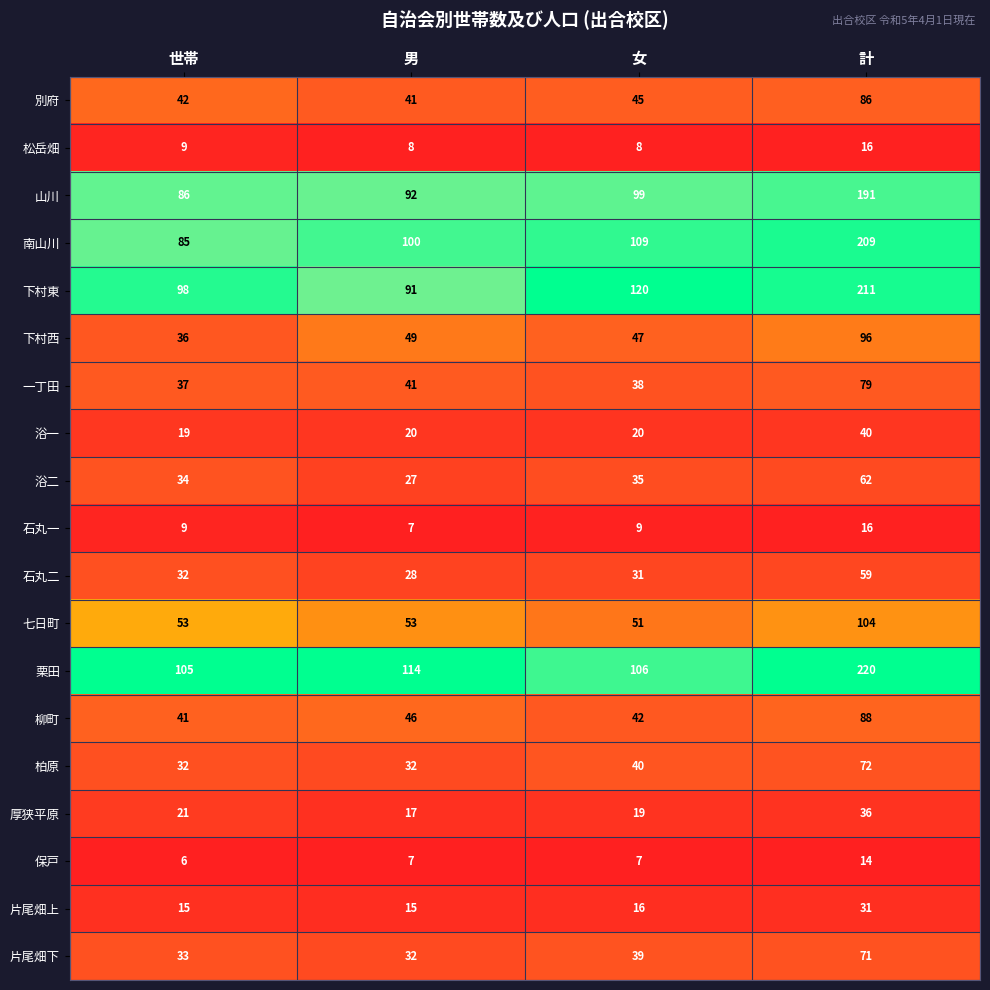

At which category does the chart reach its minimum across all series?

世帯